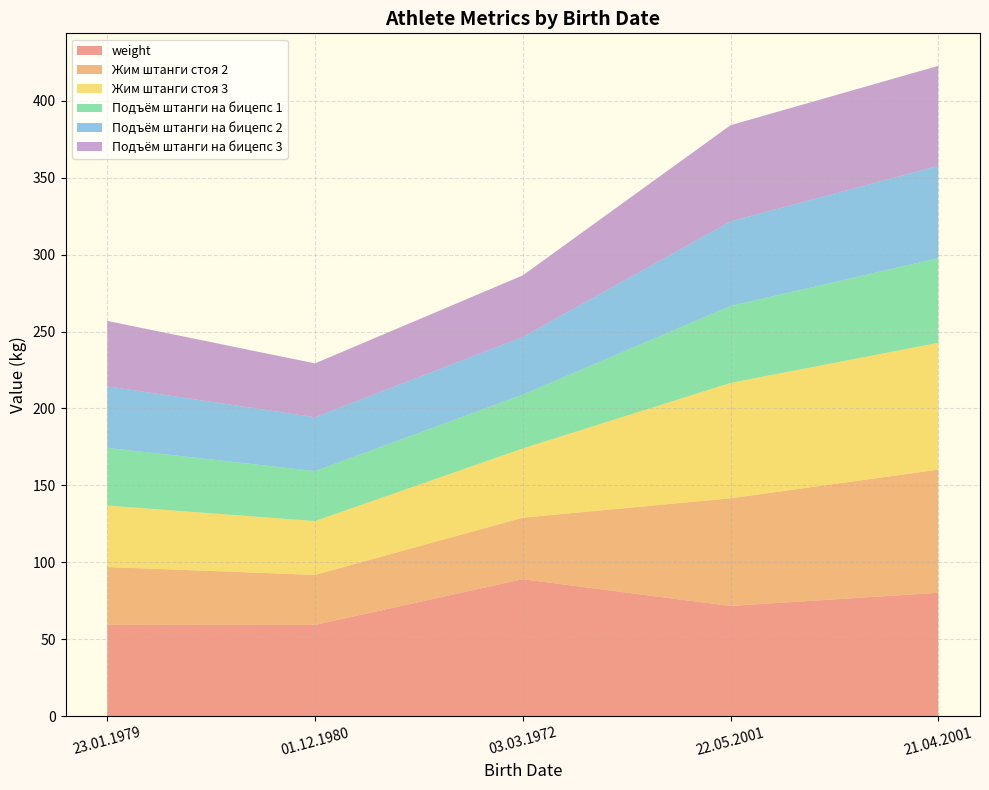

Reading right to left, extract all data points from this chart.

weight: 80.2	71.6	89.0	59.3	59.4
Жим штанги стоя 2: 80.0	70.0	40.0	32.5	37.5
Жим штанги стоя 3: 82.5	75.0	45.0	35.0	40.0
Подъём штанги на бицепс 1: 55.0	50.0	35.0	32.5	37.5
Подъём штанги на бицепс 2: 60.0	55.0	37.5	35.0	40.0
Подъём штанги на бицепс 3: 65.0	62.5	40.0	35.0	42.5